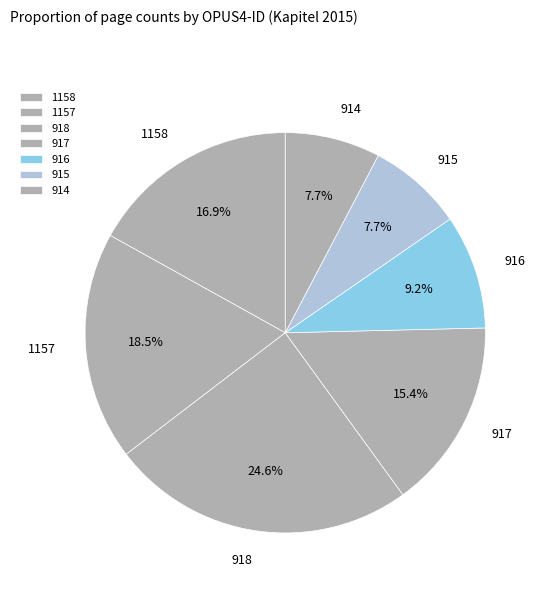

How many slices are in this pie chart?

7